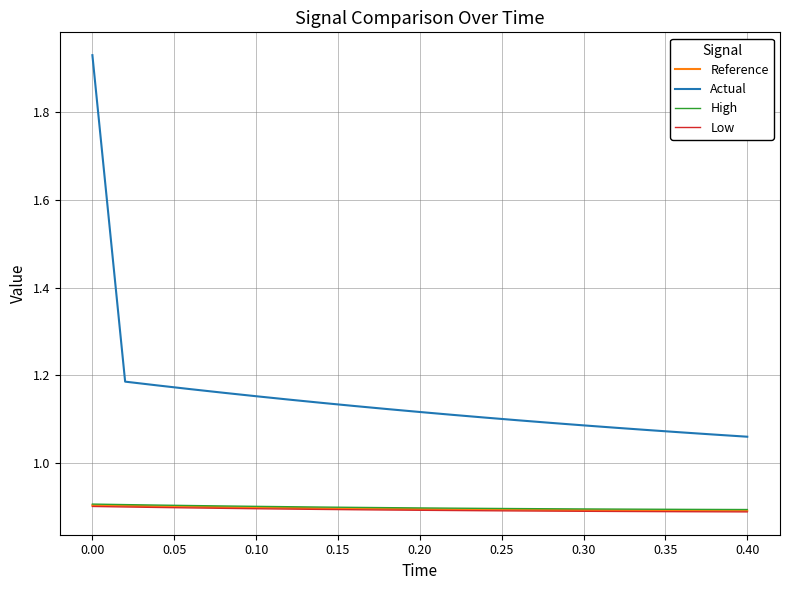

What is the average value of the Low series?

0.9